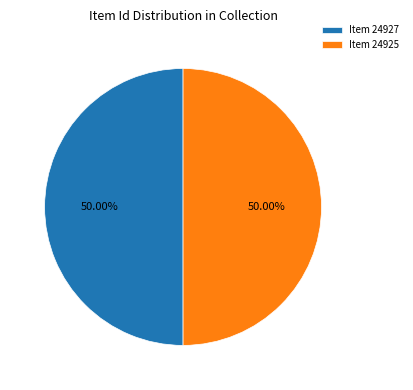

Is it true that Item 24927 is 44% of the pie?

False